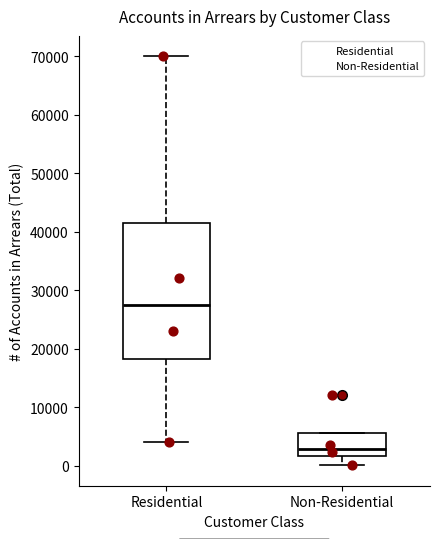

Reading left to right, transcribe this box plot: for each box, give where its median line is, the range the box spans, and where its two whiskers end, as read against the y-axis. The values are not printed on the chart, so give them approximately, as read against the axis.

Residential: median 28000, box 18000 to 42000, whiskers 4000 to 70000
Non-Residential: median 3000, box 2000 to 6000, whiskers 0 to 6000